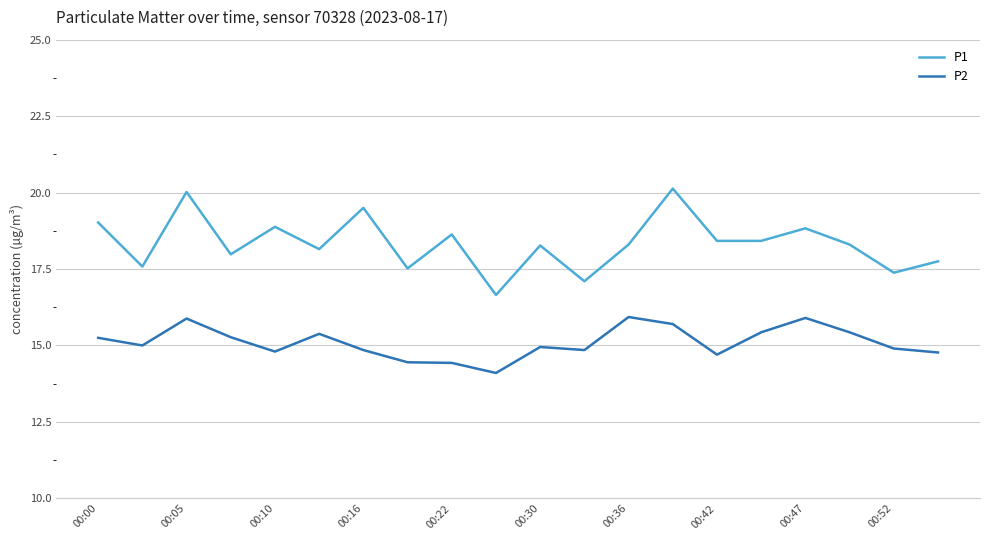

Which series has the largest total across all categories?

P1